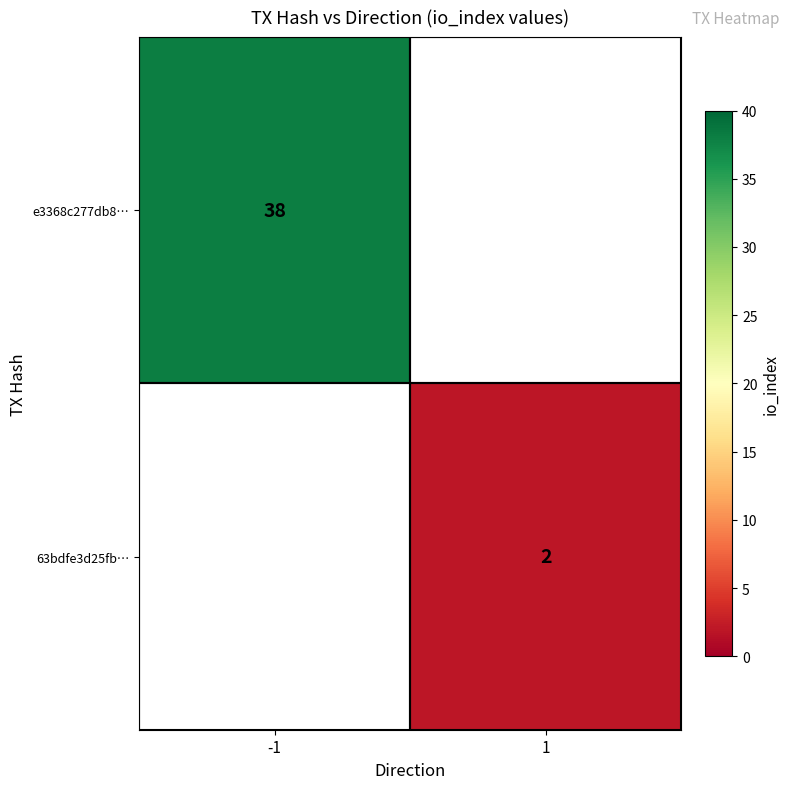

The value of 63bdfe3d25fb… at 1 is 2. True or false?

True